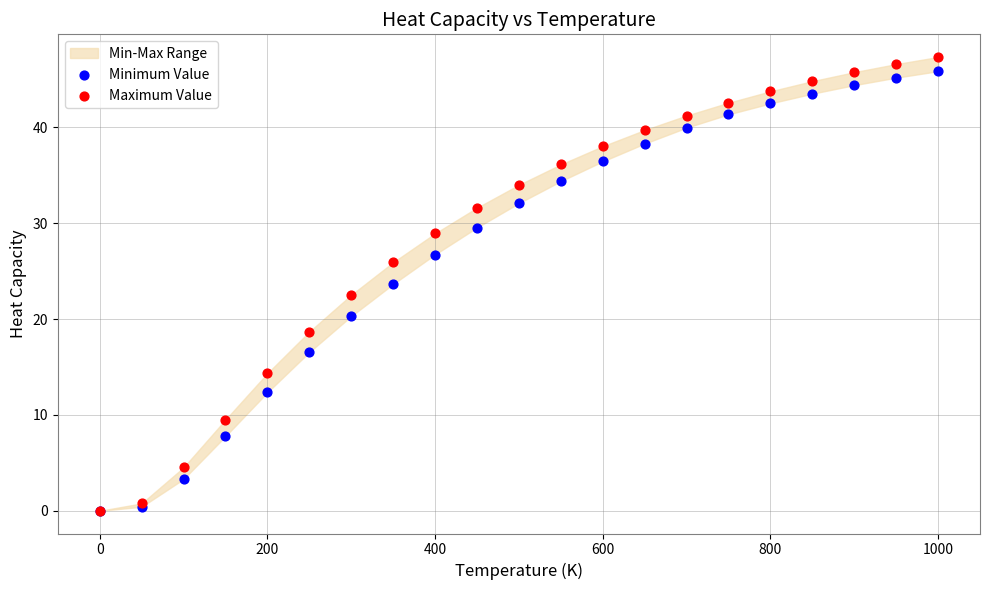

In the Minimum Value series, what Y value is closest to 22?

23.7